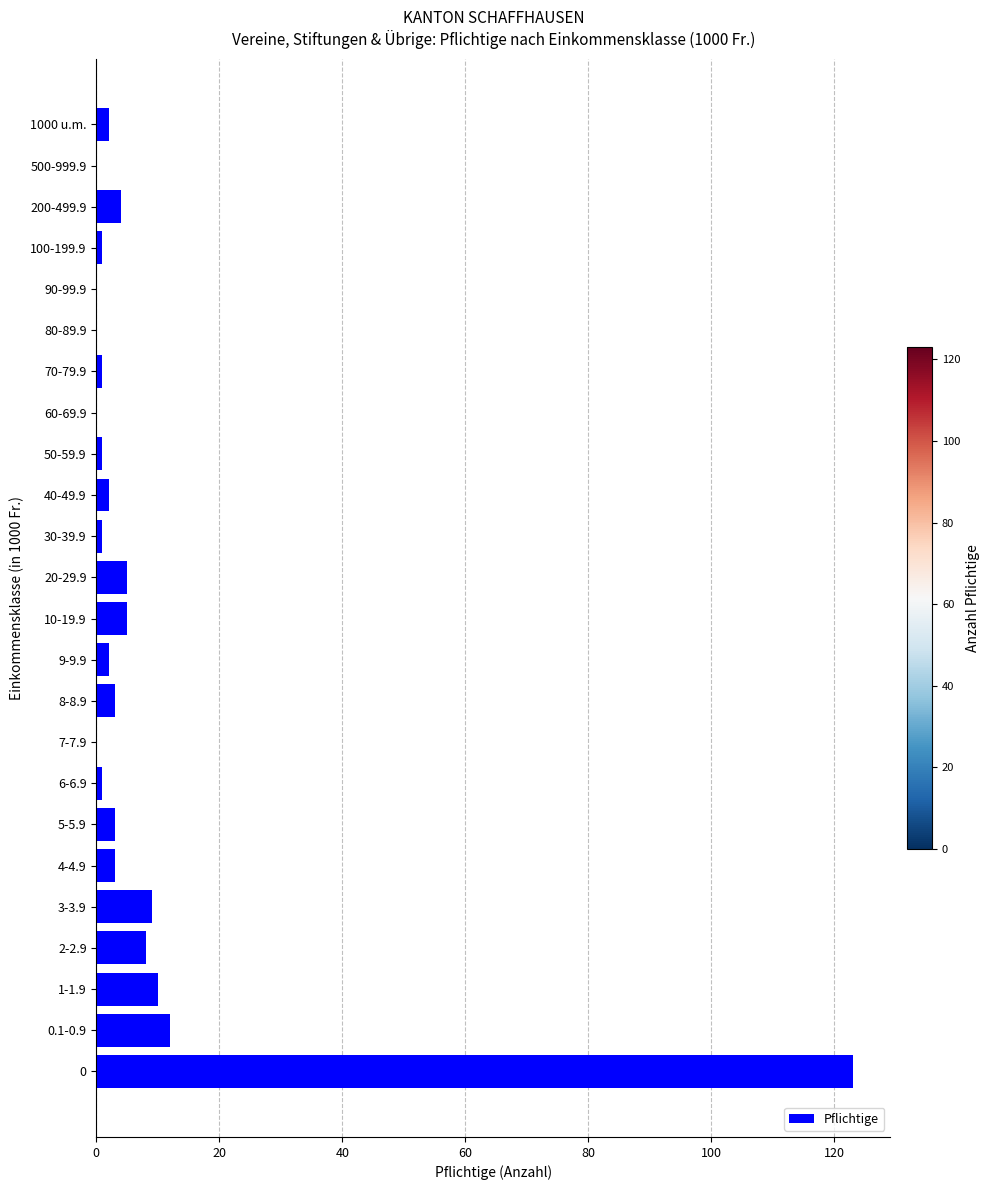

What is the greatest value displayed?

123